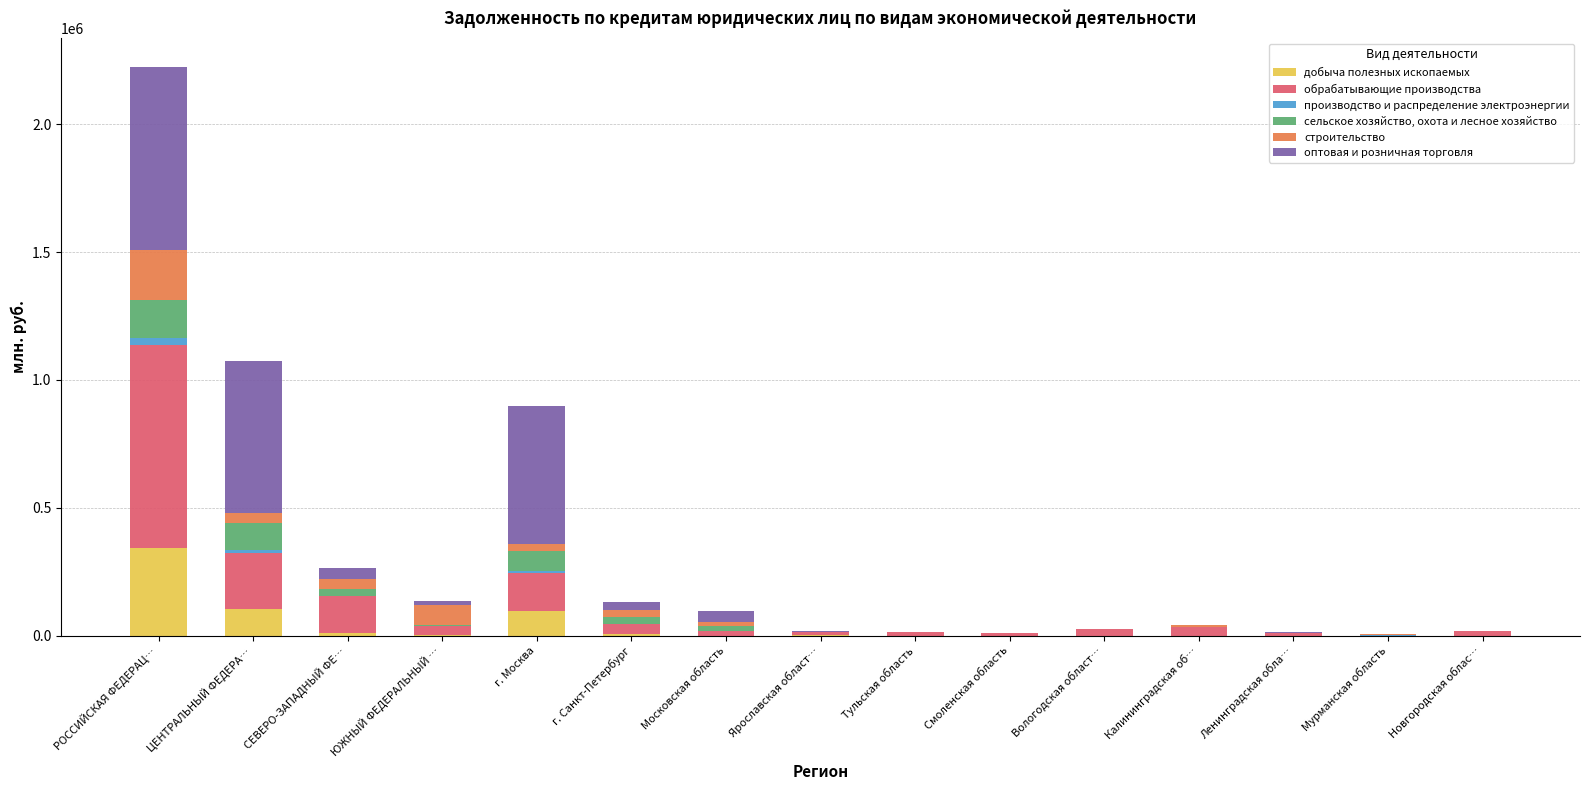

At which category is the sum across all series the highest?

РОССИЙСКАЯ ФЕДЕРАЦ…